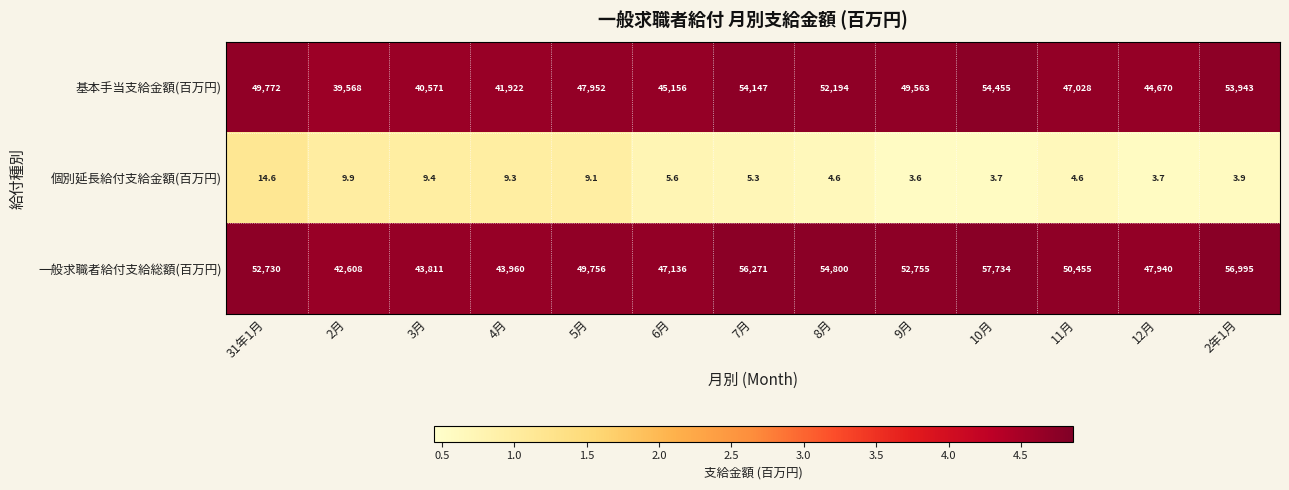

What is the total value across all series at 2年1月?

110941.9